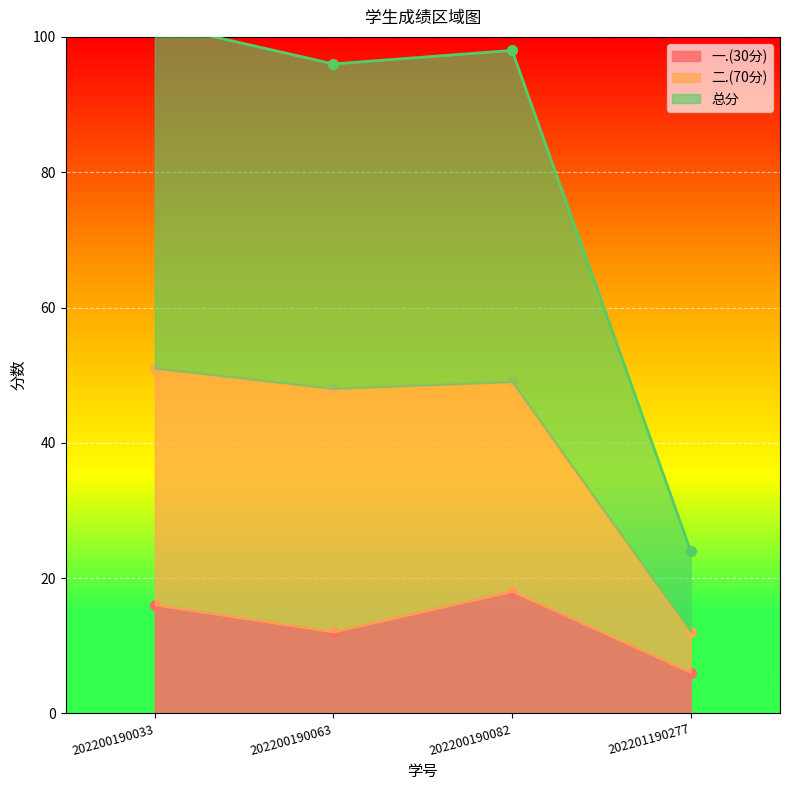

Is it true that 二.(70分) equals 49 at 202200190082?

True